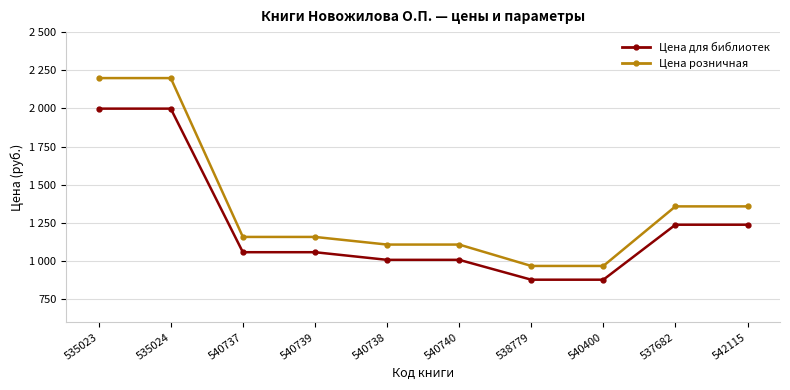

What is the difference between the maximum and minimum values in the Цена розничная series?

1230